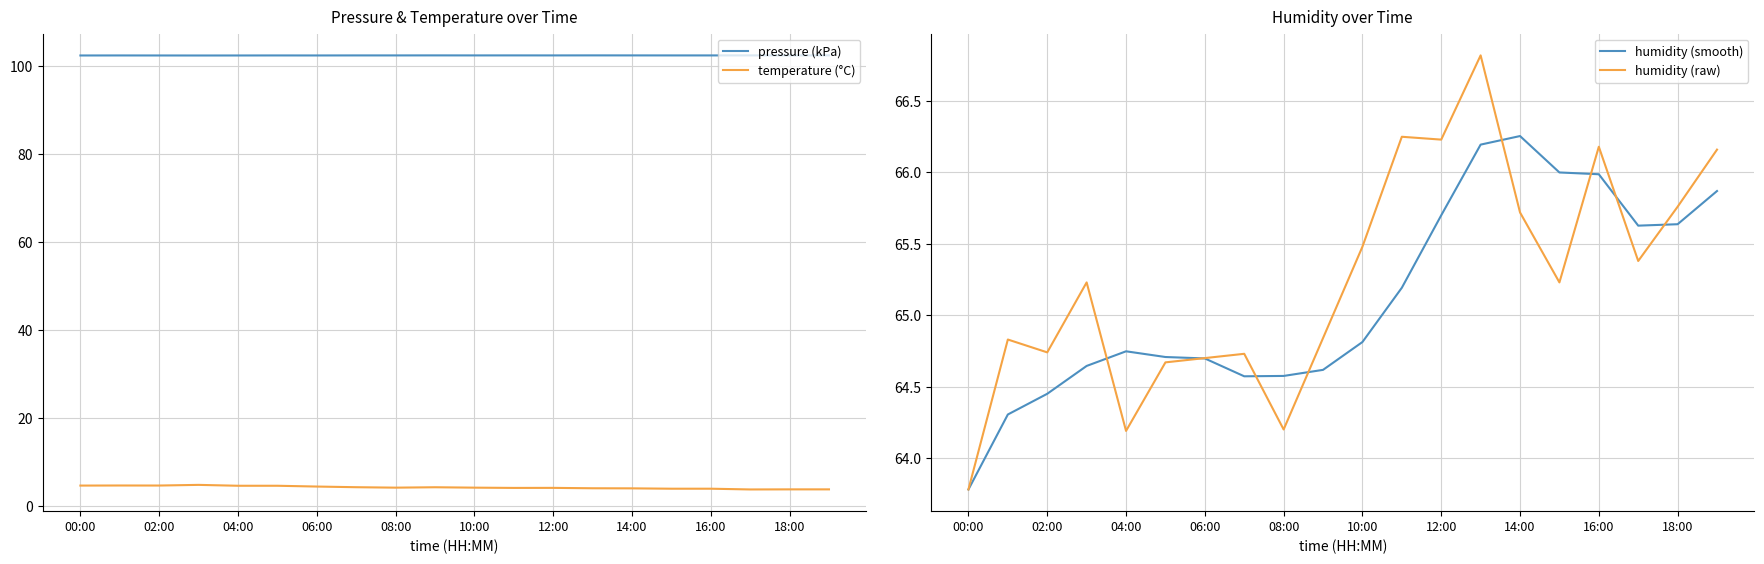

True or false: temperature (°C) and pressure (kPa) cross at least once.

False